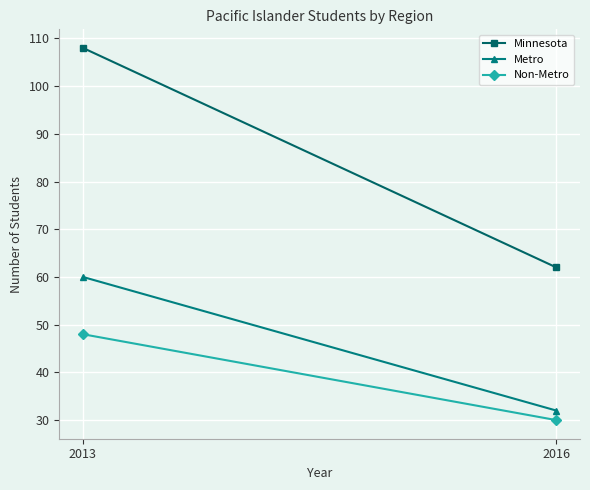

Reading right to left, extract all data points from this chart.

Minnesota: 2016=62	2013=108
Metro: 2016=32	2013=60
Non-Metro: 2016=30	2013=48